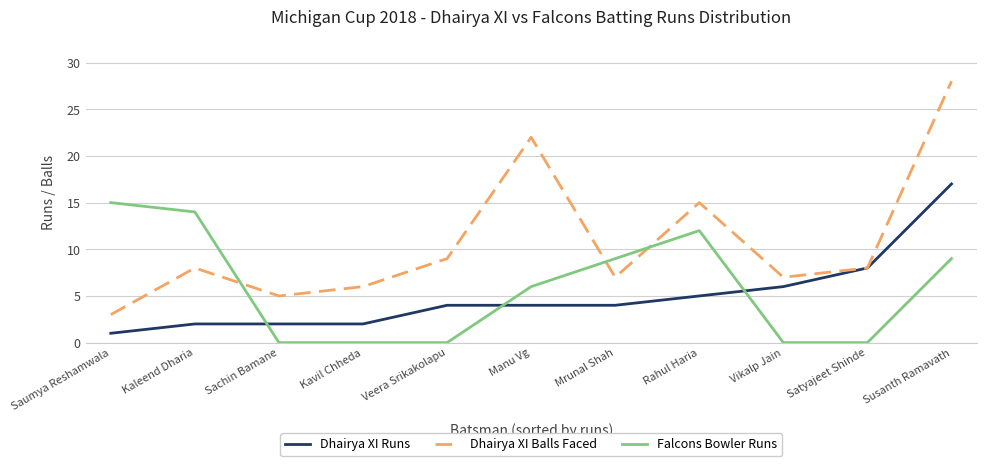

What is the difference between the maximum and minimum values in the Dhairya XI Balls Faced series?

25